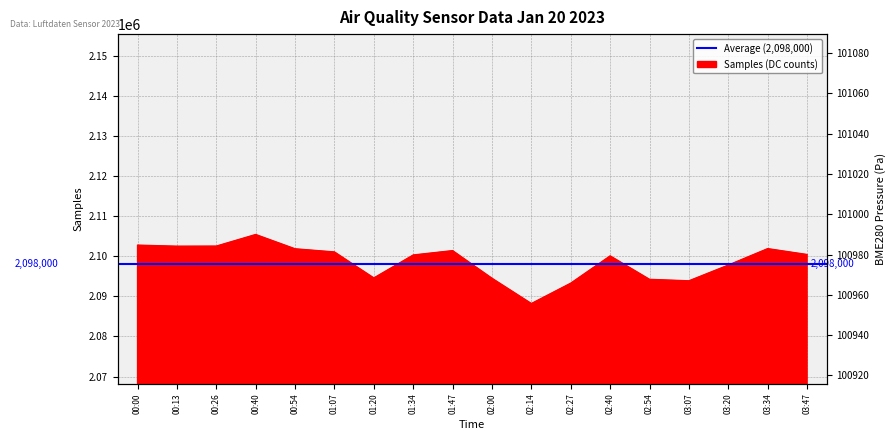

Is the value of Samples (area) at 00:13 greater than the value of Average (BME280_pressure) at 00:00?

Yes